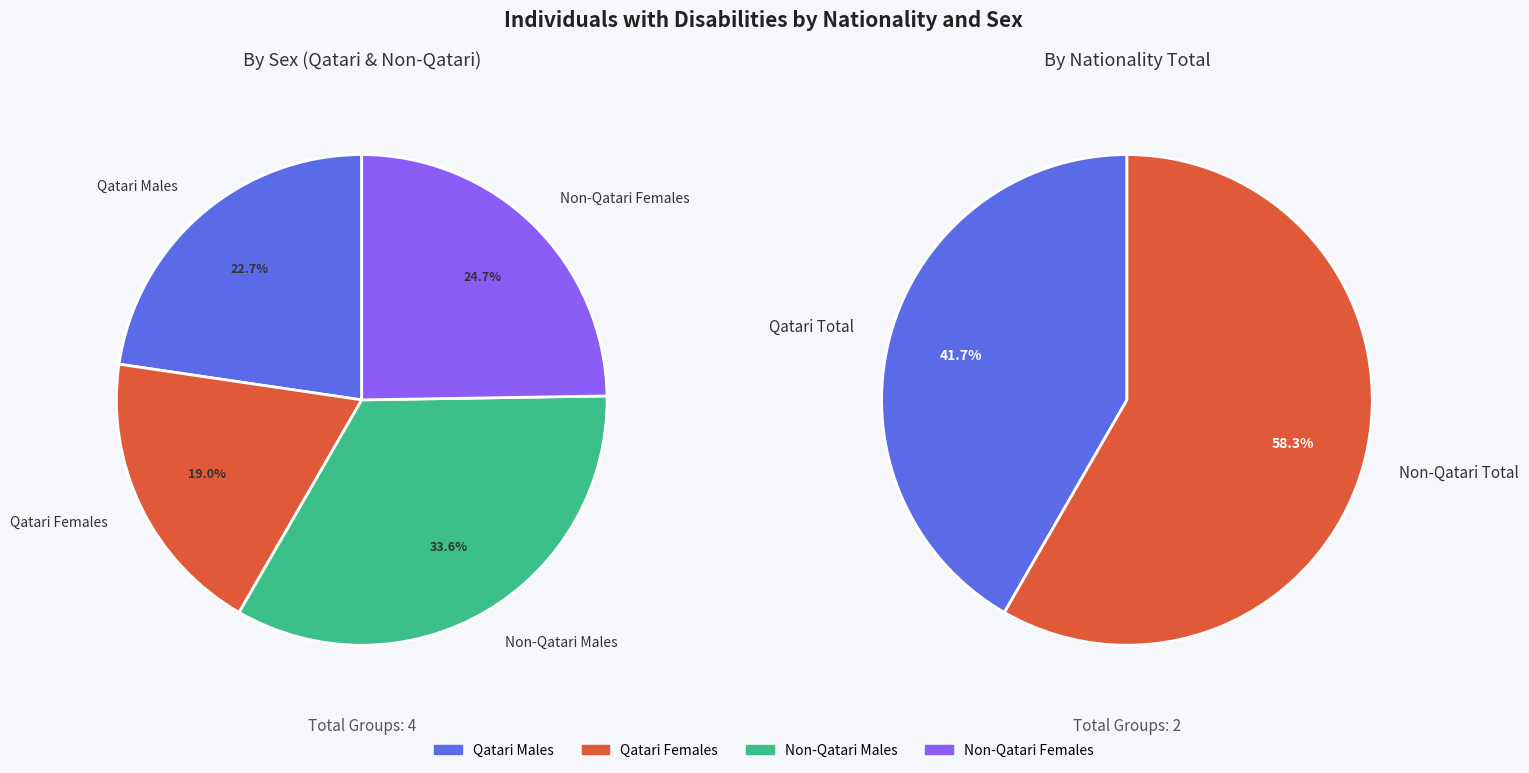

Does any single category account for the majority?

No